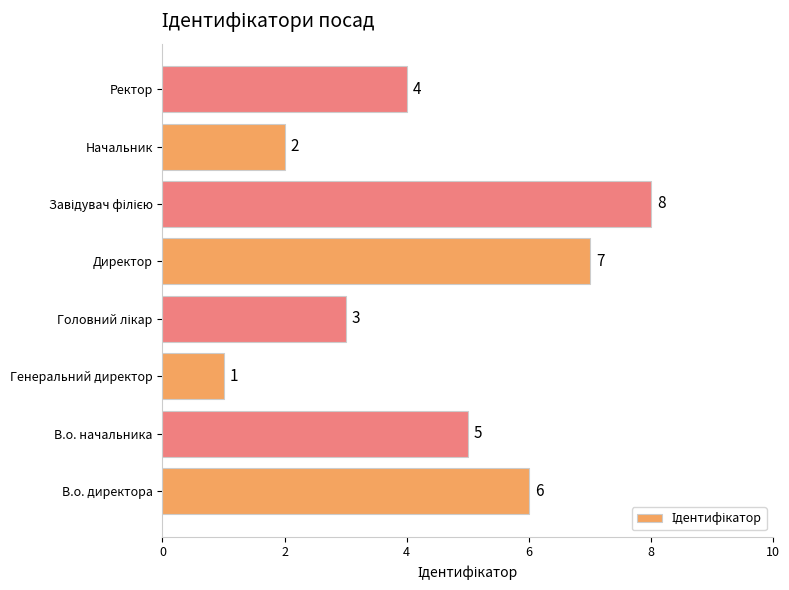

Reading bottom to top, transcribe all the data shown in this chart.

6	5	1	3	7	8	2	4